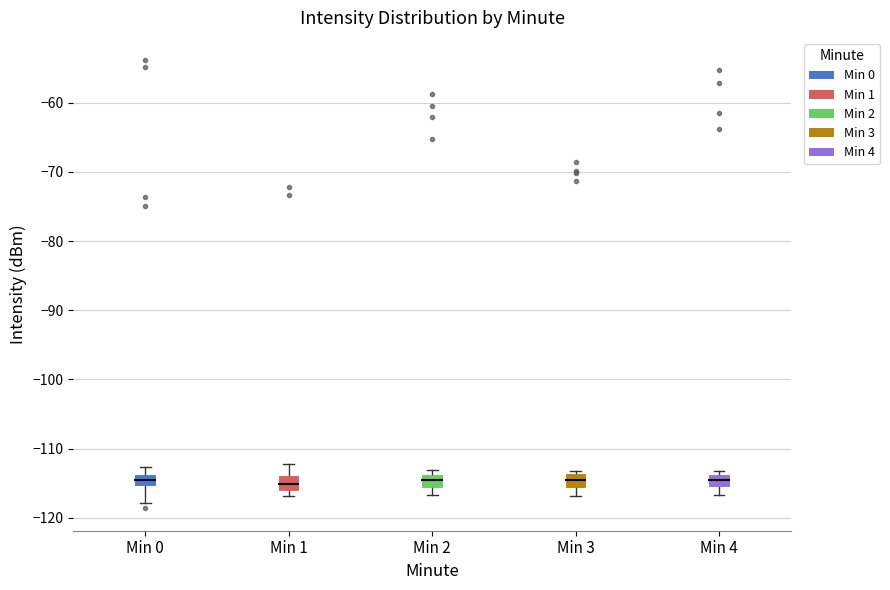

Where is the upper edge of the box for Min 0 on the y-axis? The values are not printed on the chart, so give them approximately, as read against the axis.

-114